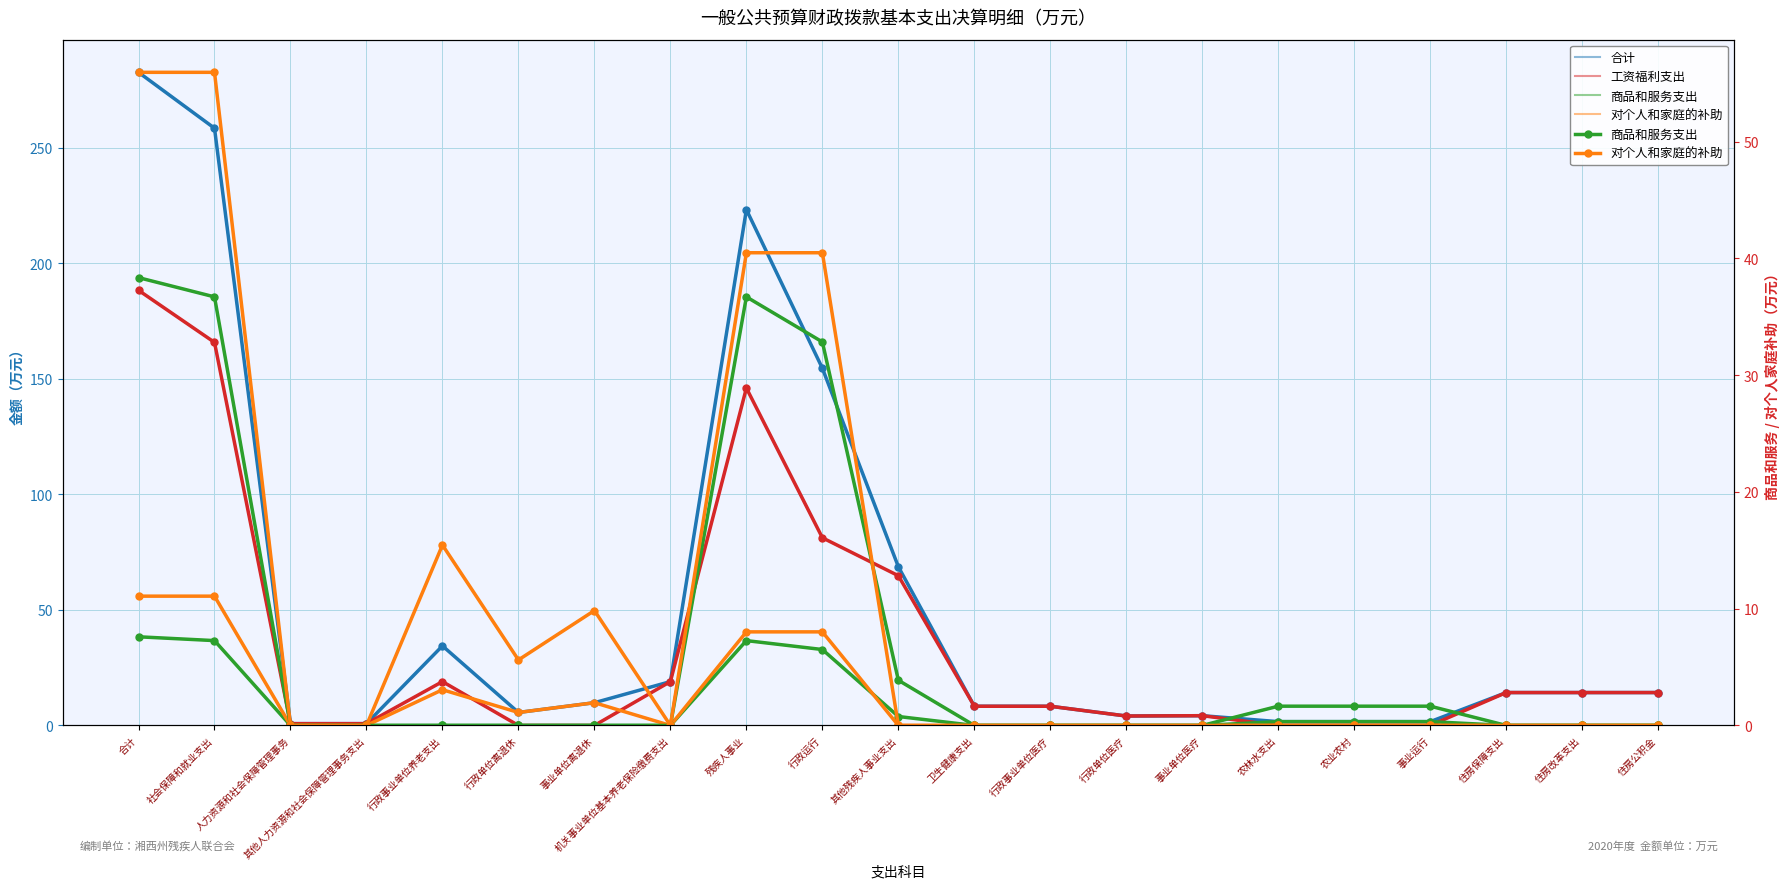

Is it true that 商品和服务支出 equals 47.9 at 残疾人事业?

False